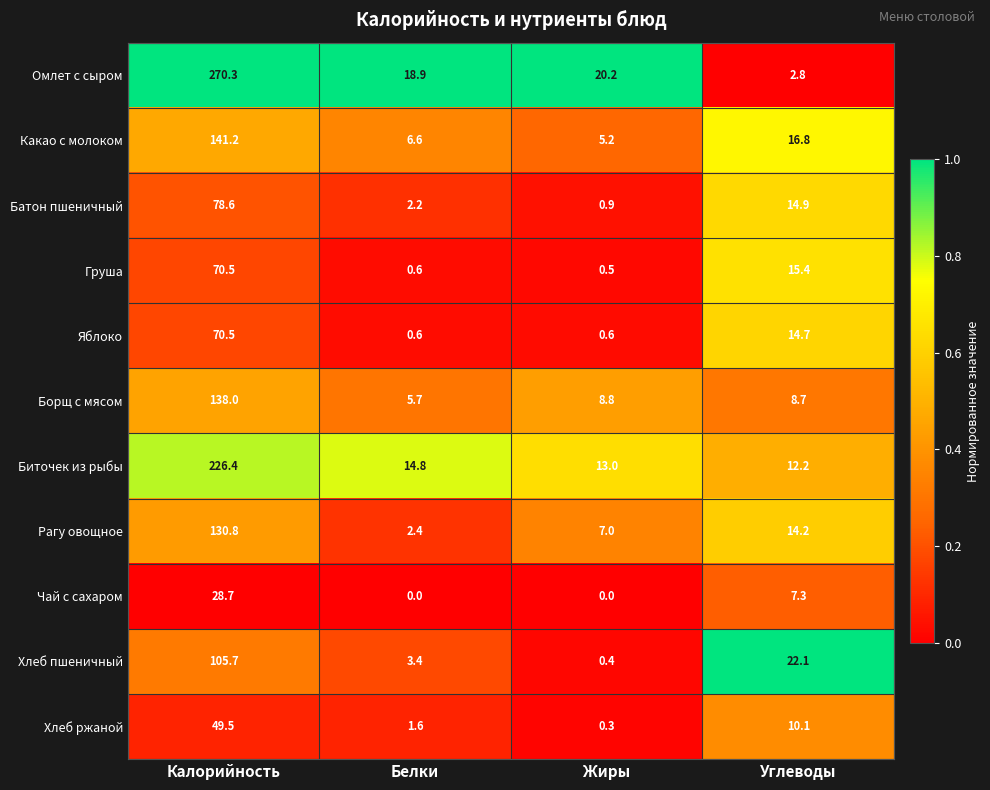

At Углеводы, list the series in order from largest to smallest.

Хлеб пшеничный, Какао с молоком, Груша, Батон пшеничный, Яблоко, Рагу овощное, Биточек из рыбы, Хлеб ржаной, Борщ с мясом, Чай с сахаром, Омлет с сыром